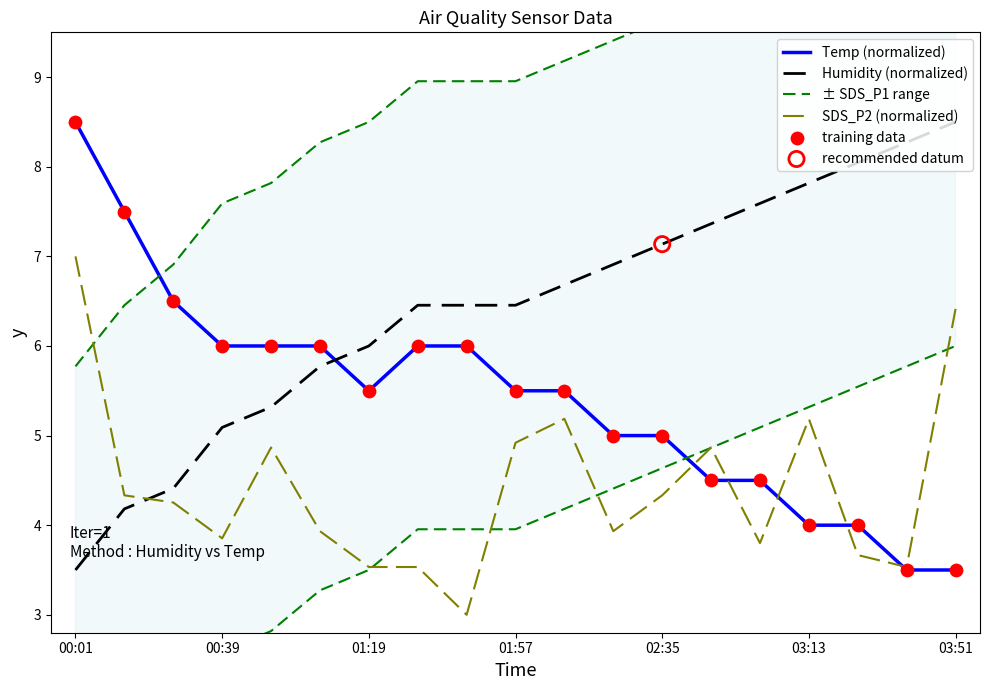

True or false: Humidity (normalized) has a value of 3.4 at 01:57.

False